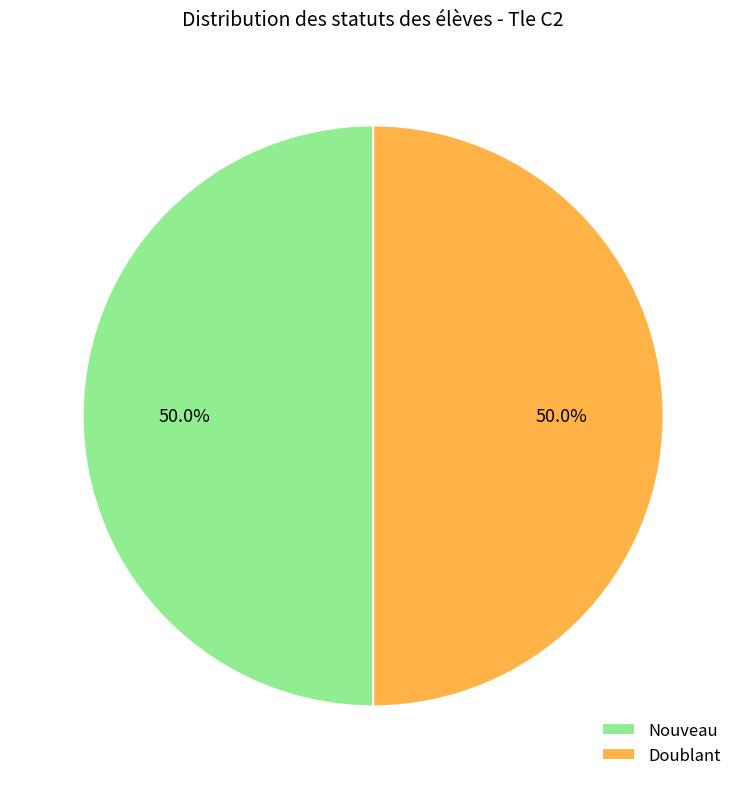

Is the sum of Nouveau and Doublant greater than half?

Yes